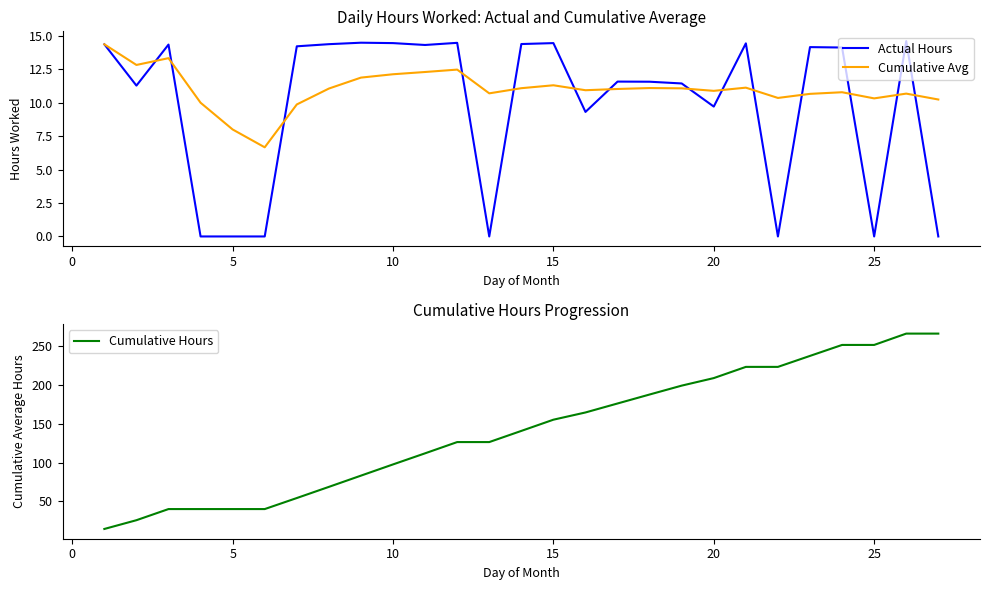

What is the highest value of the Cumulative Avg series?

14.4